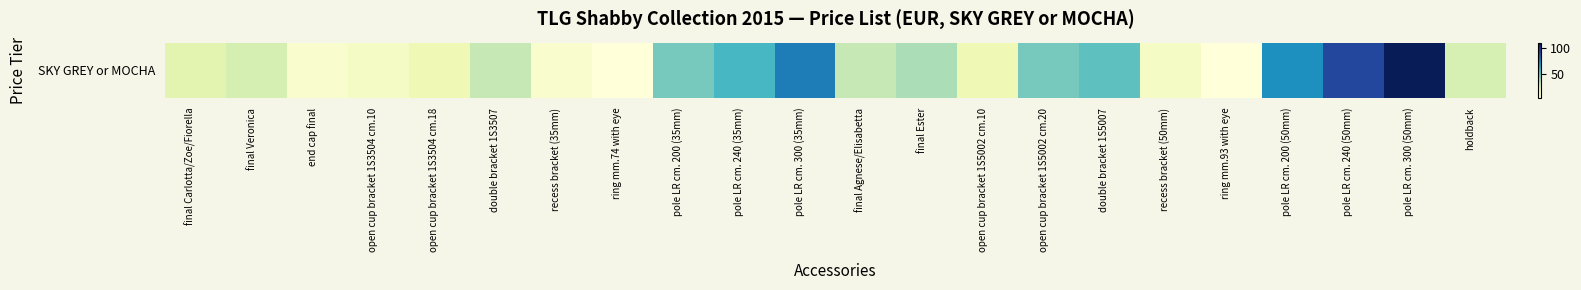

What is the sum of all values?

775.3